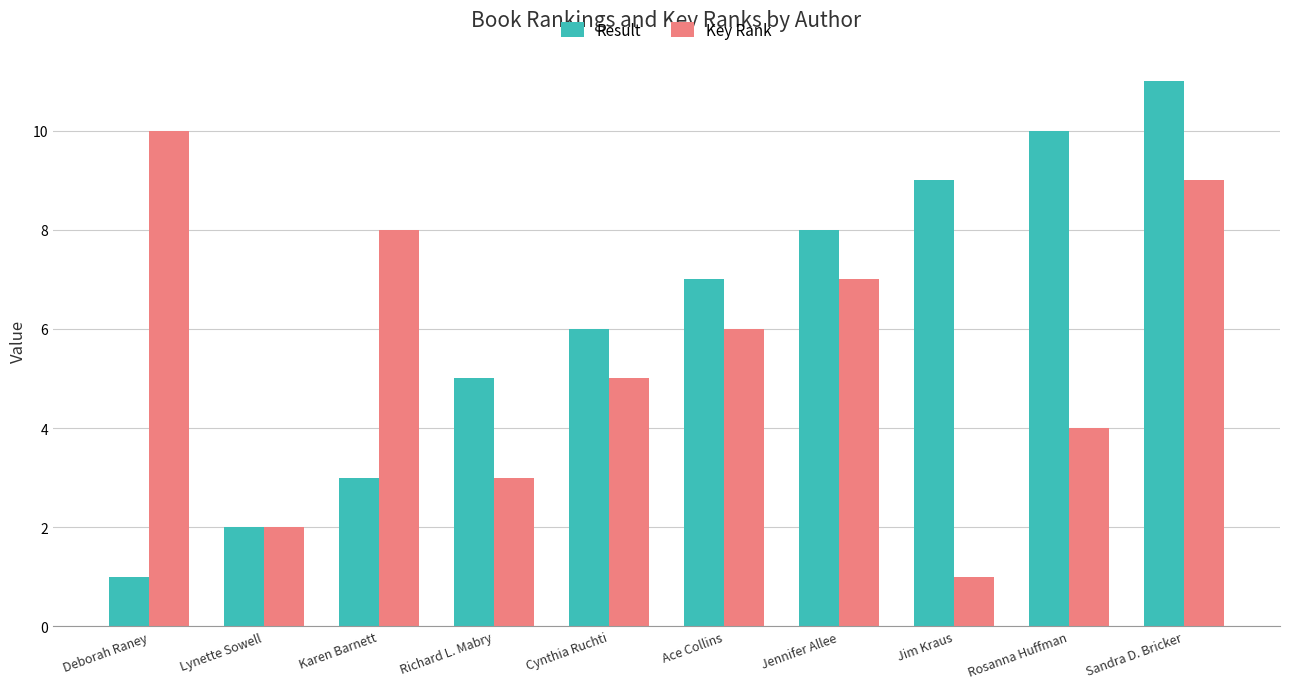

Which series has the widest spread of values?

Result